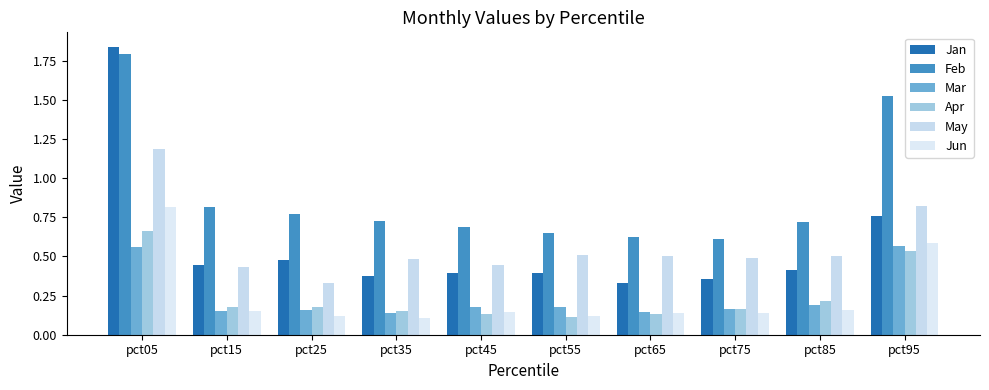

How many bars are there in each group?

6